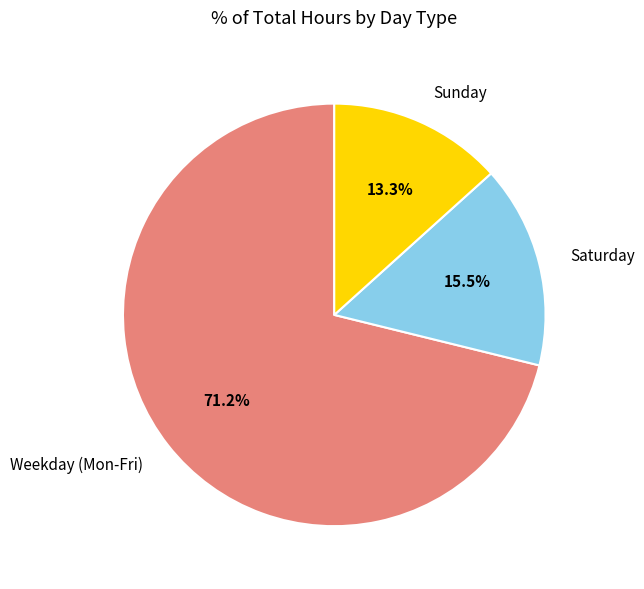

Which has a higher value, Saturday or Sunday?

Saturday